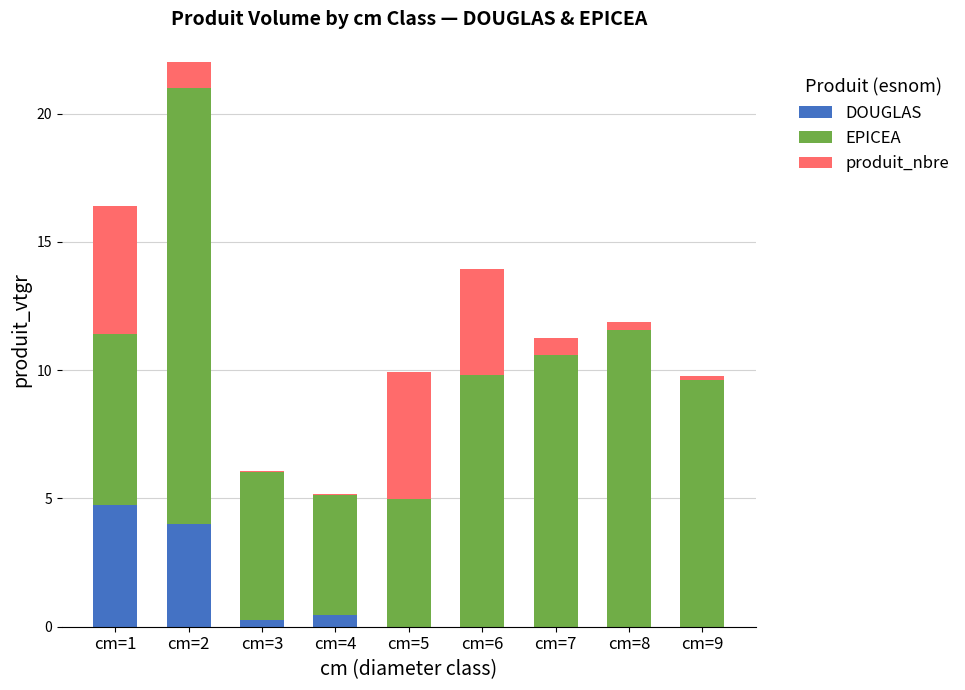

What is the maximum value for DOUGLAS?

4.8